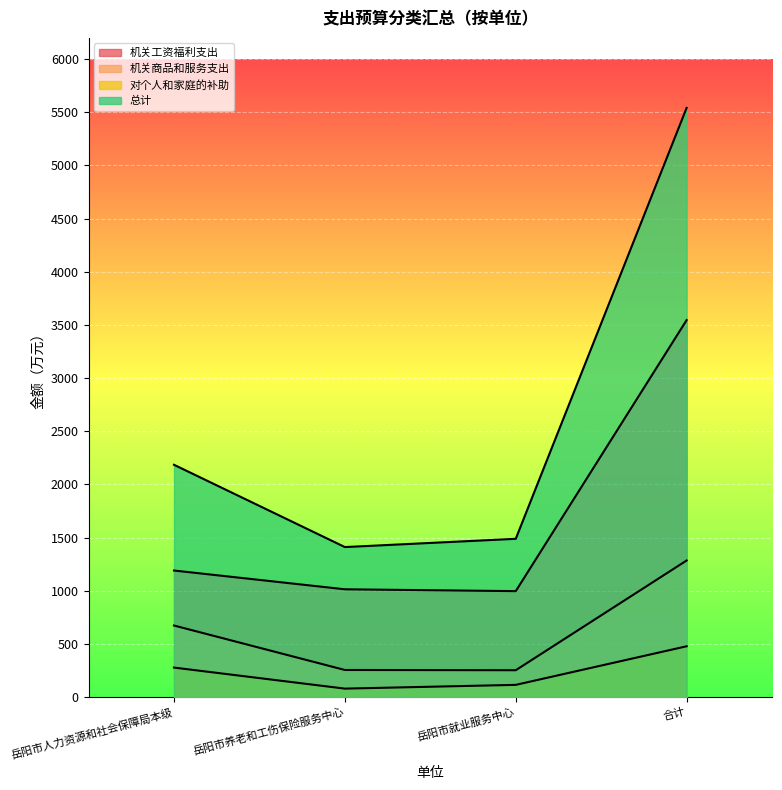

The value of 对个人和家庭的补助 at 合计 is 297.7. True or false?

False